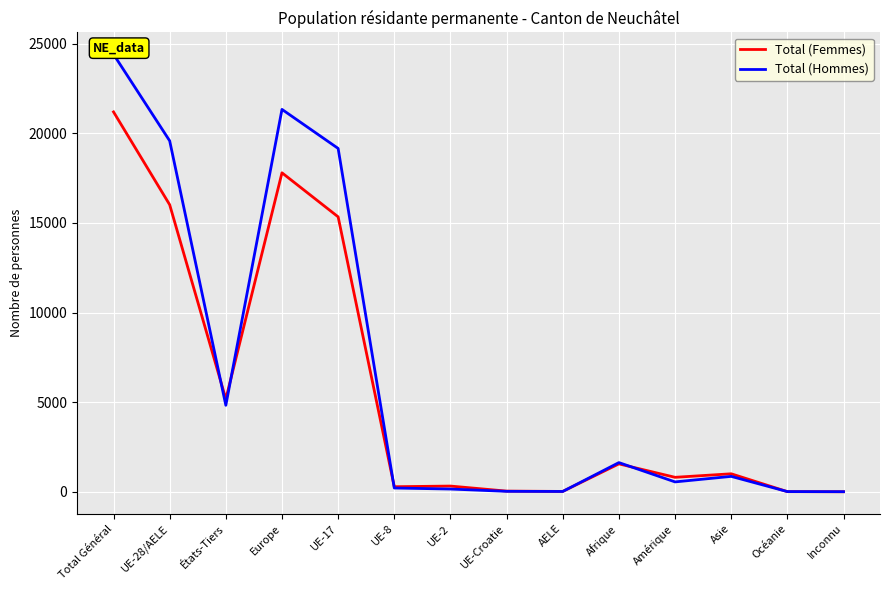

True or false: Total (Femmes) and Total (Hommes) intersect in this chart.

True